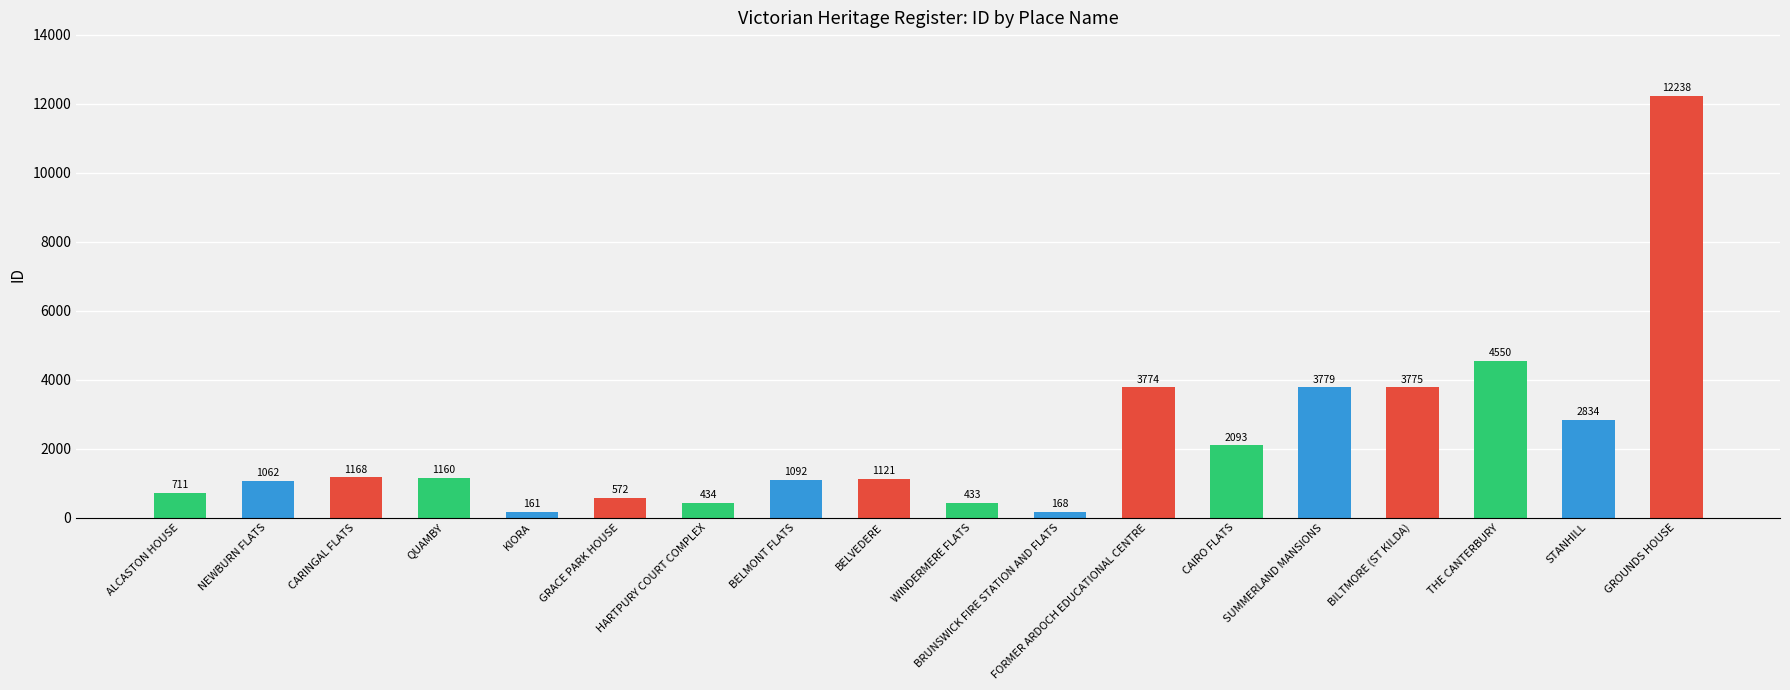

Are the bars horizontal?

No